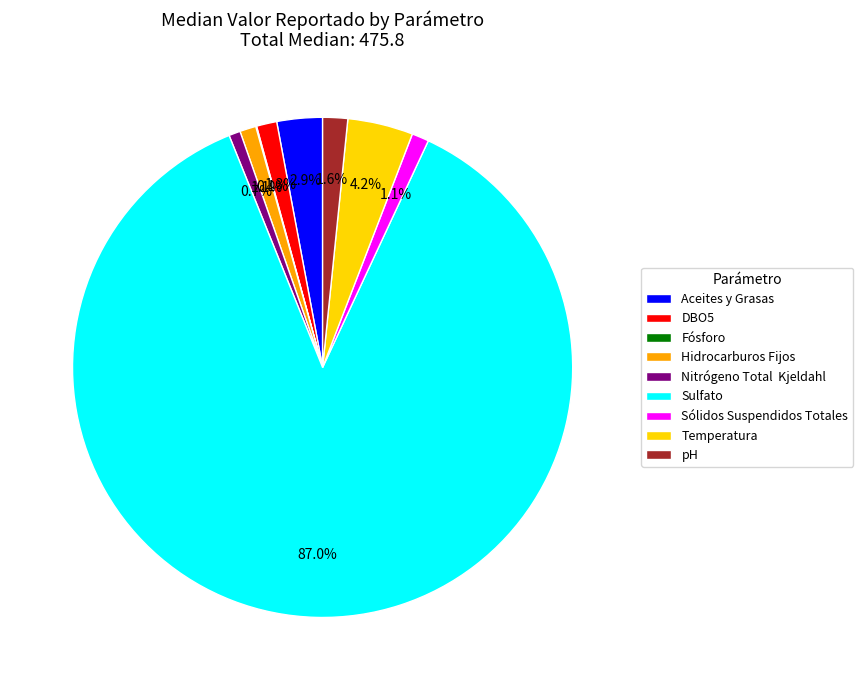

What percentage do Nitrógeno Total Kjeldahl and Sulfato together represent?

88.3%